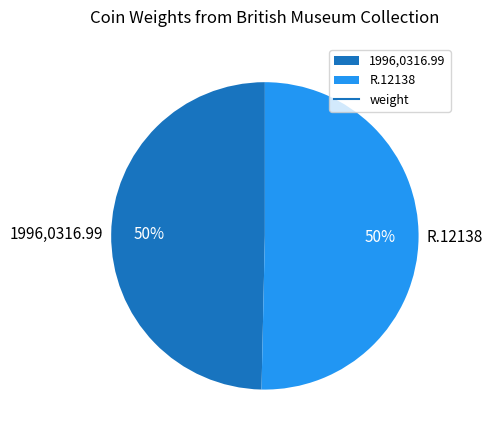

Is the sum of R.12138 and 1996,0316.99 greater than half?

Yes